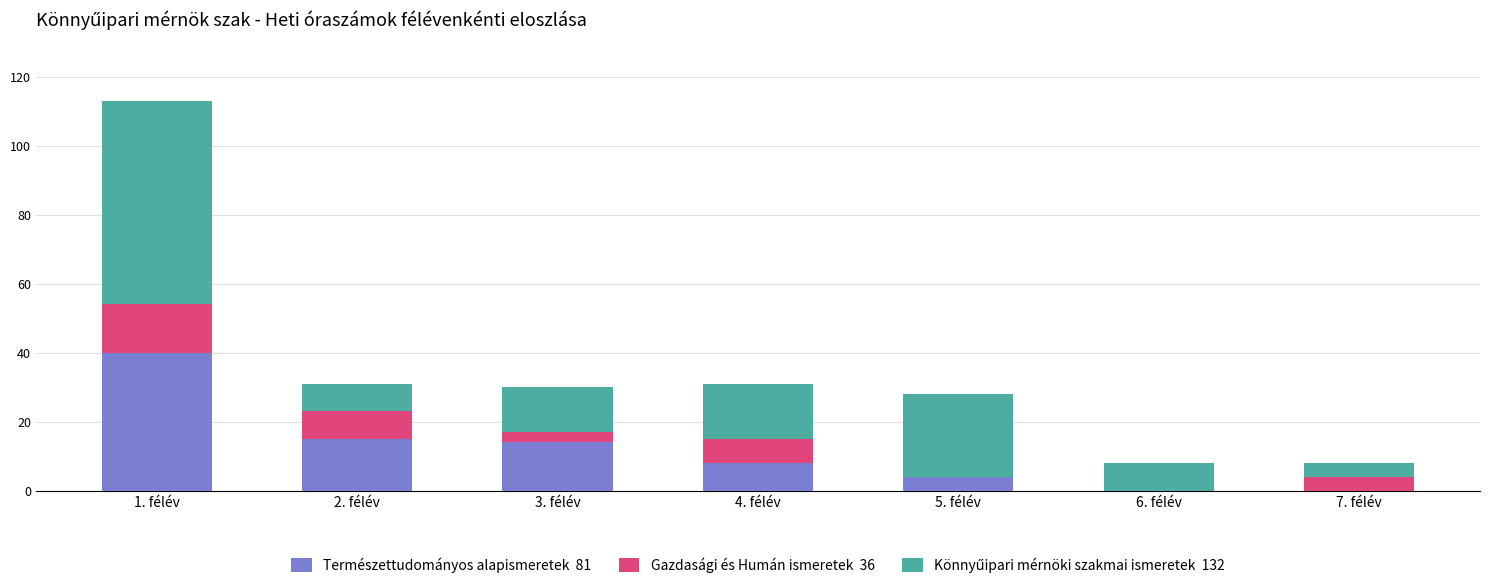

At which category is the sum across all series the highest?

1. félév